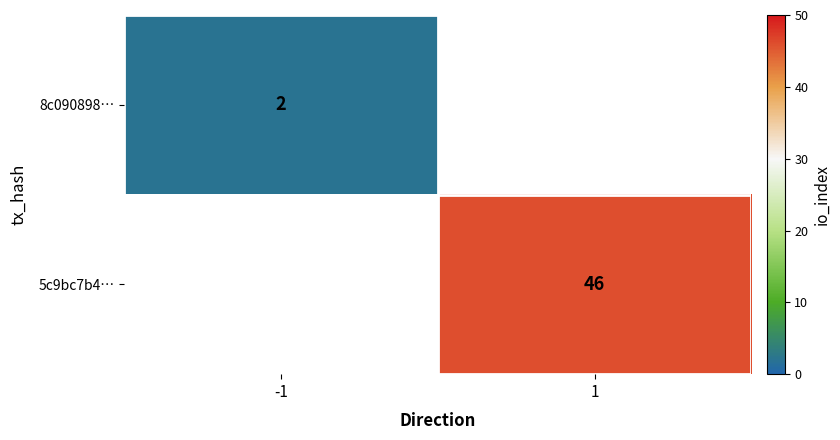

Is it true that 8c090898… equals 3.6 at -1?

False